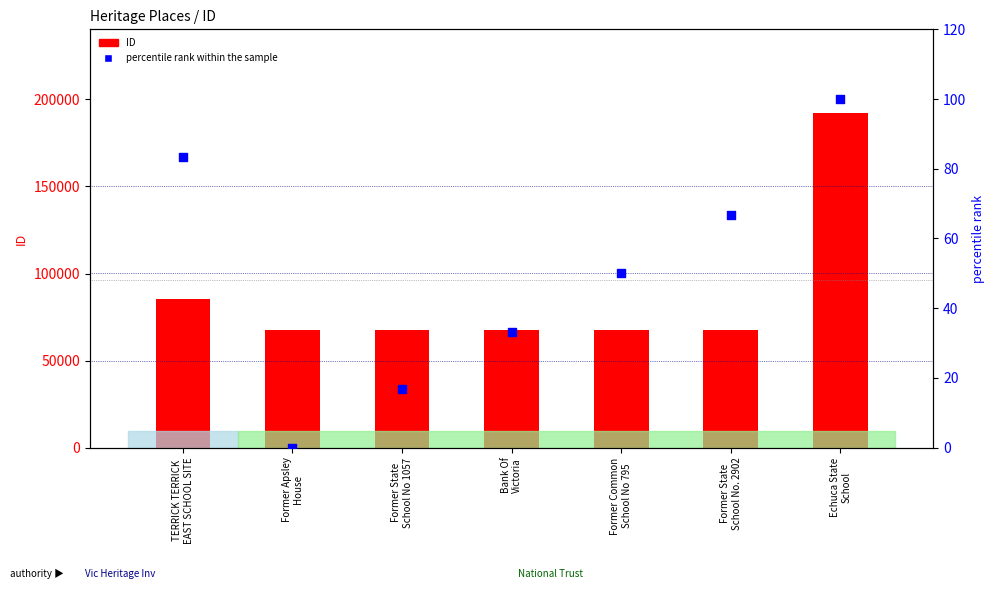

Which series reaches the minimum Y coordinate?

percentile rank within the sample